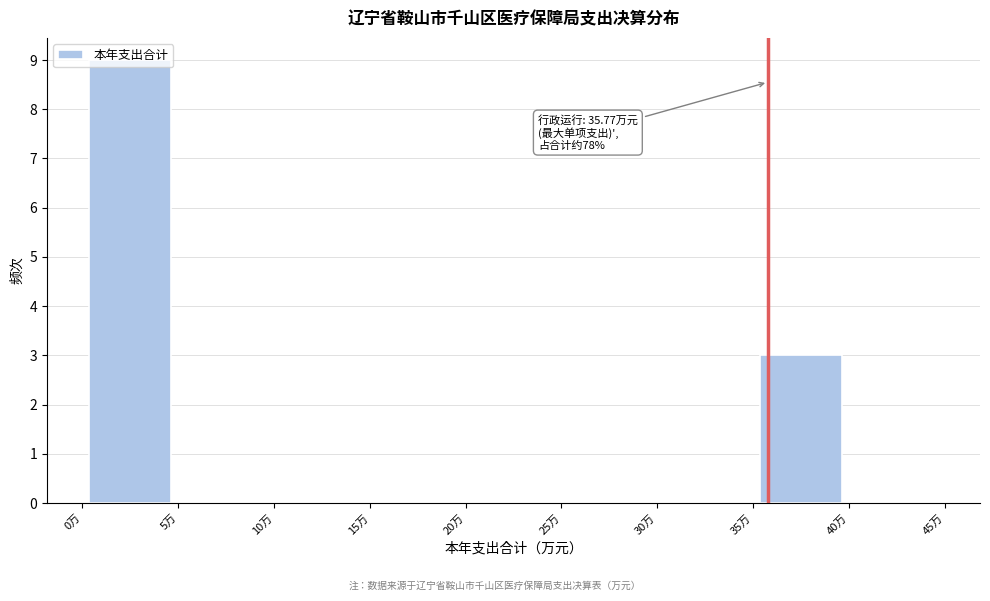

Which range on the x-axis has the tallest bar?

0 to 5